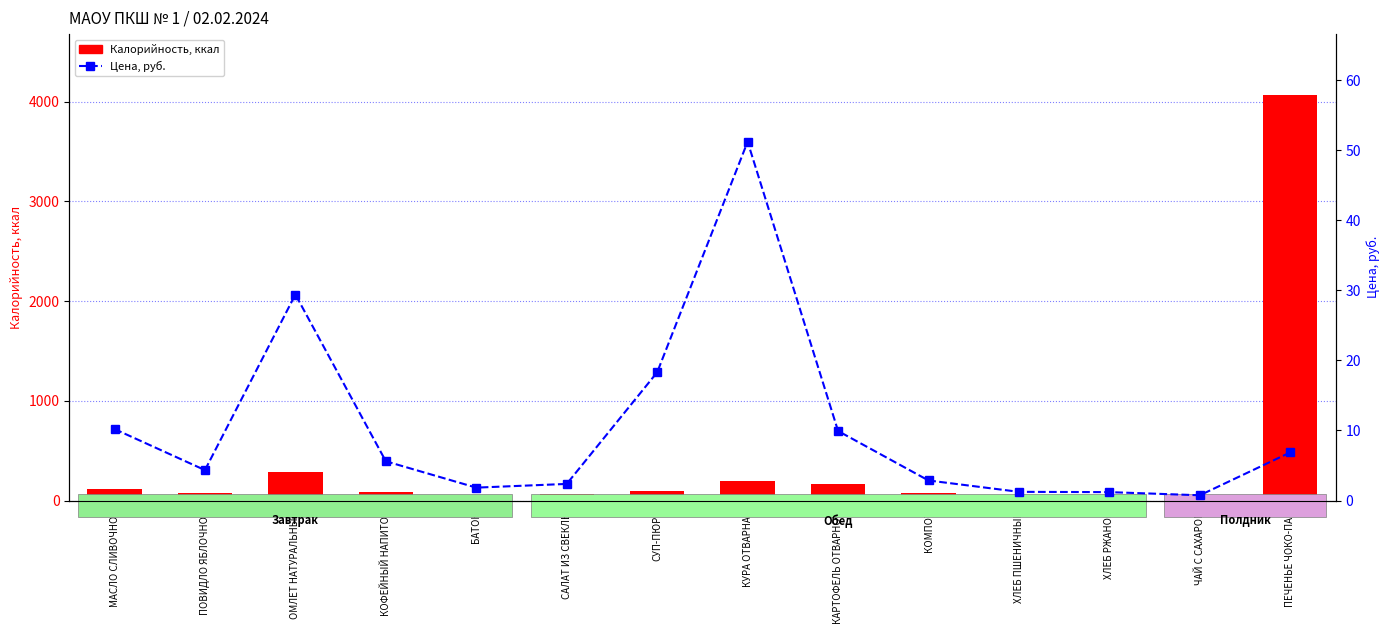

What is the label of the 14th bar from the left?

ПЕЧЕНЬЕ ЧОКО-ПАЙ